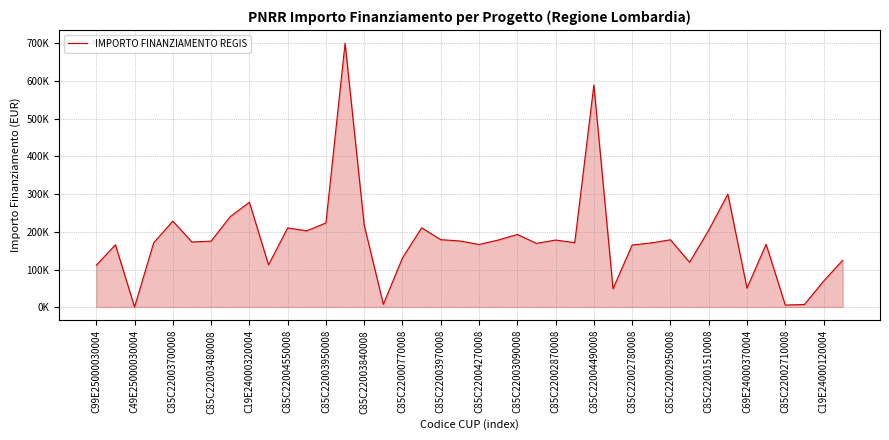

What is the minimum value shown in the chart?

1200.0